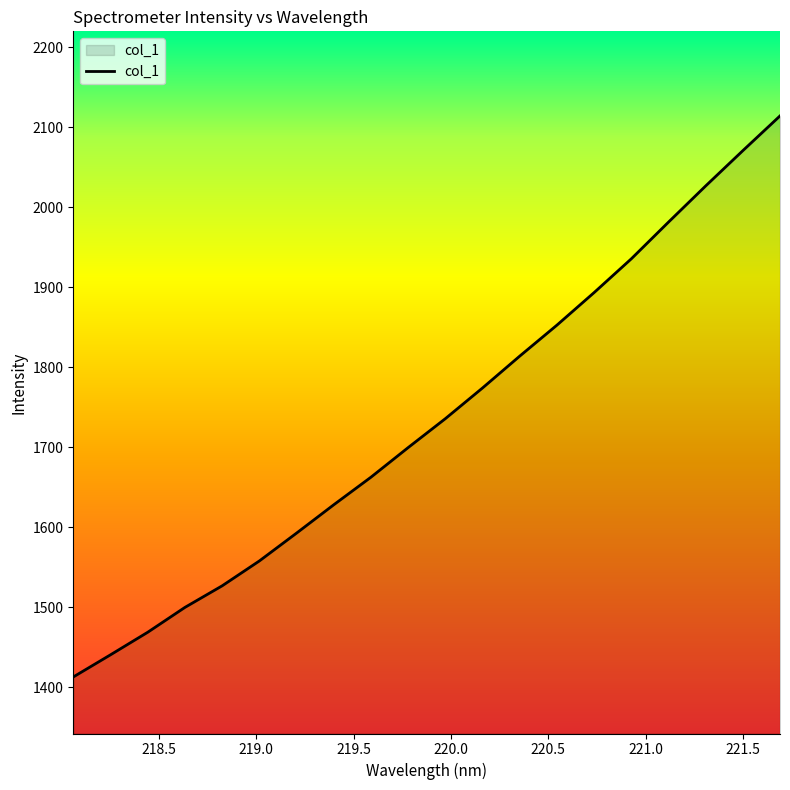

What is the difference between the maximum and minimum values?

701.1